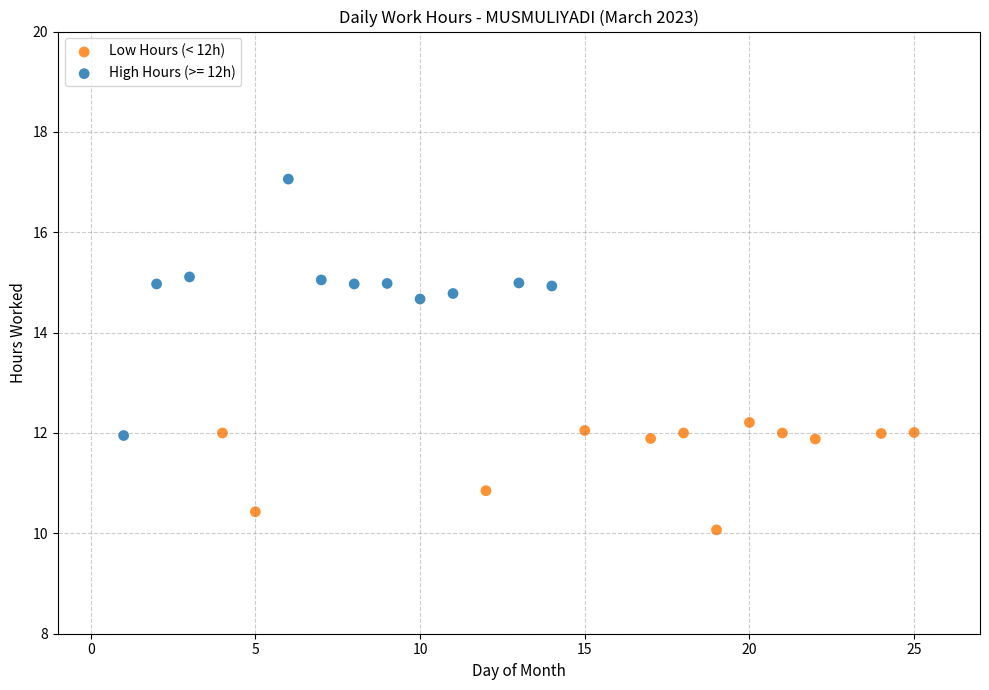

Which series contains the lowest Y value?

Low Hours (< 12h)